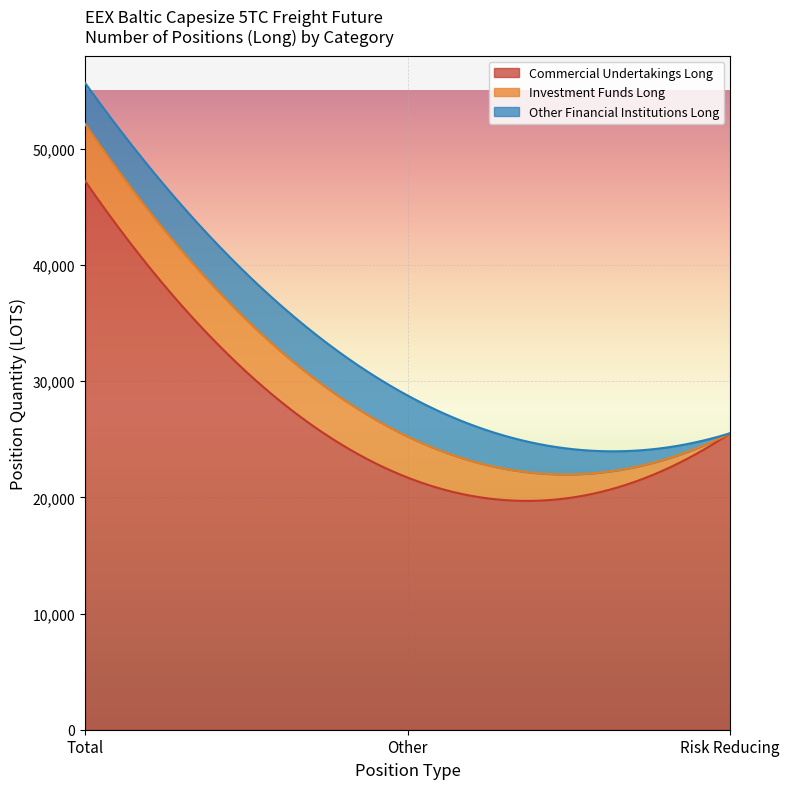

What is the label of the 2nd point from the right?

Other